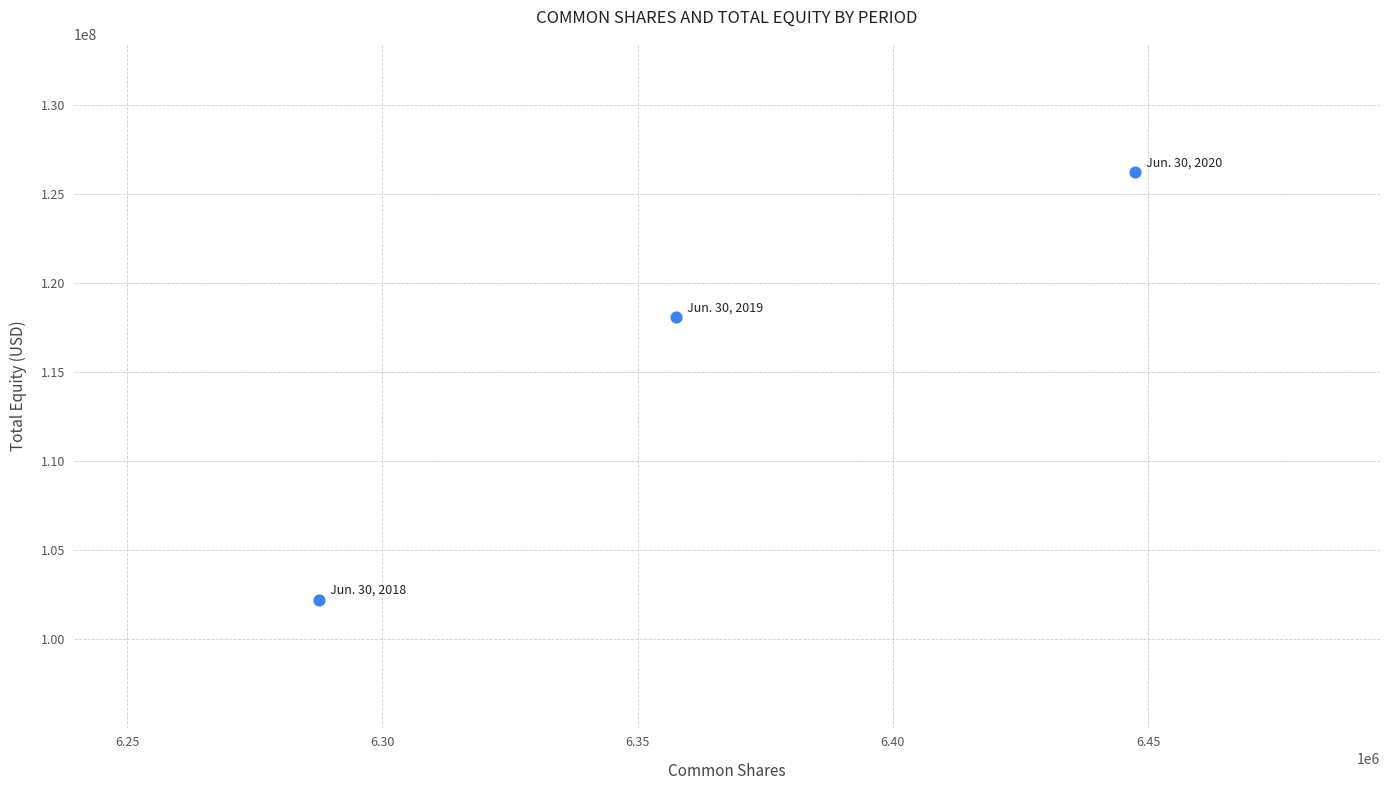

What Y value in the scatter plot is closest to 114238343?

118112103